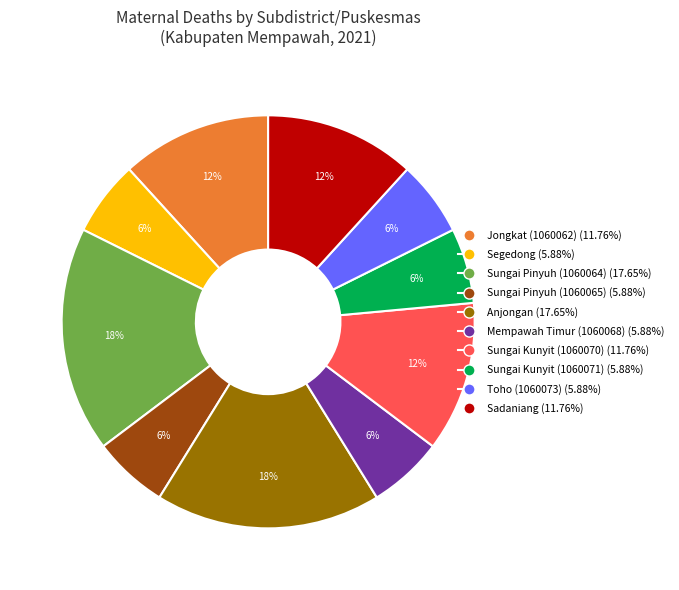

To the nearest percent, what is the difference between the largest and smallest slice percentages?

12%